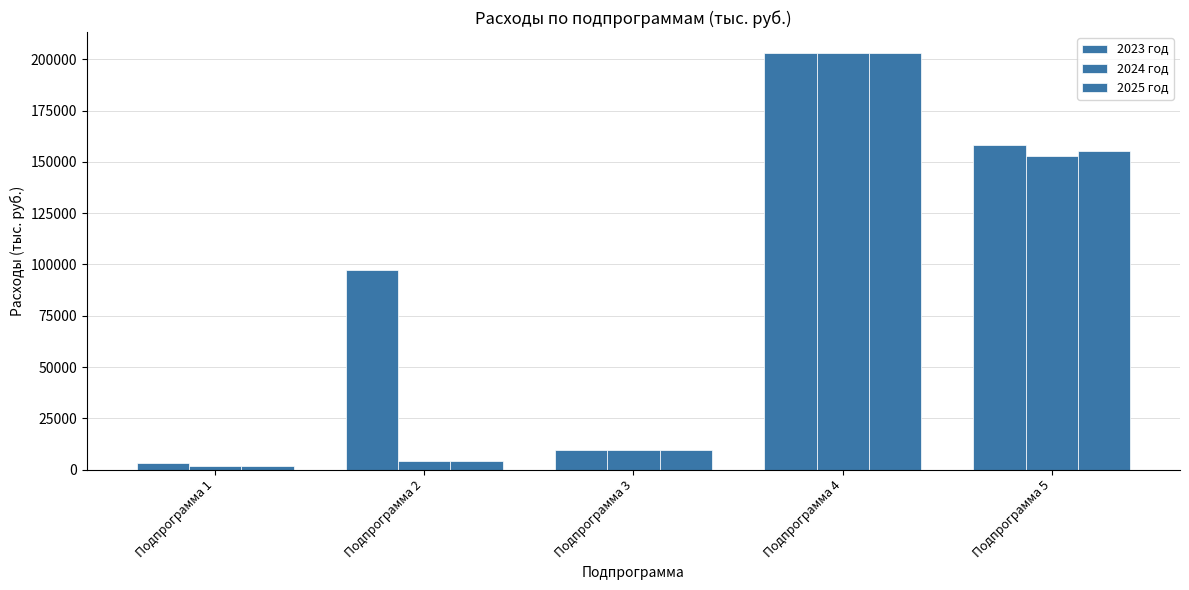

What is the lowest value of the 2024 год series?

1740.6